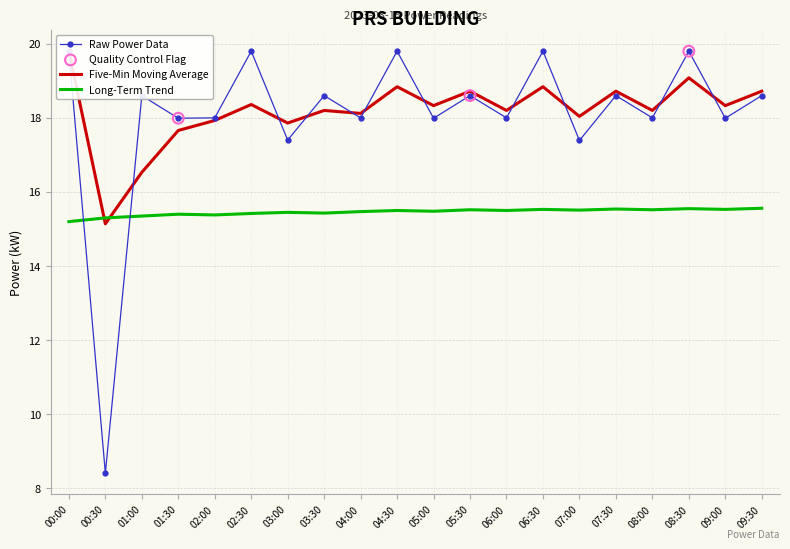

At which category is the sum across all series the highest?

00:00